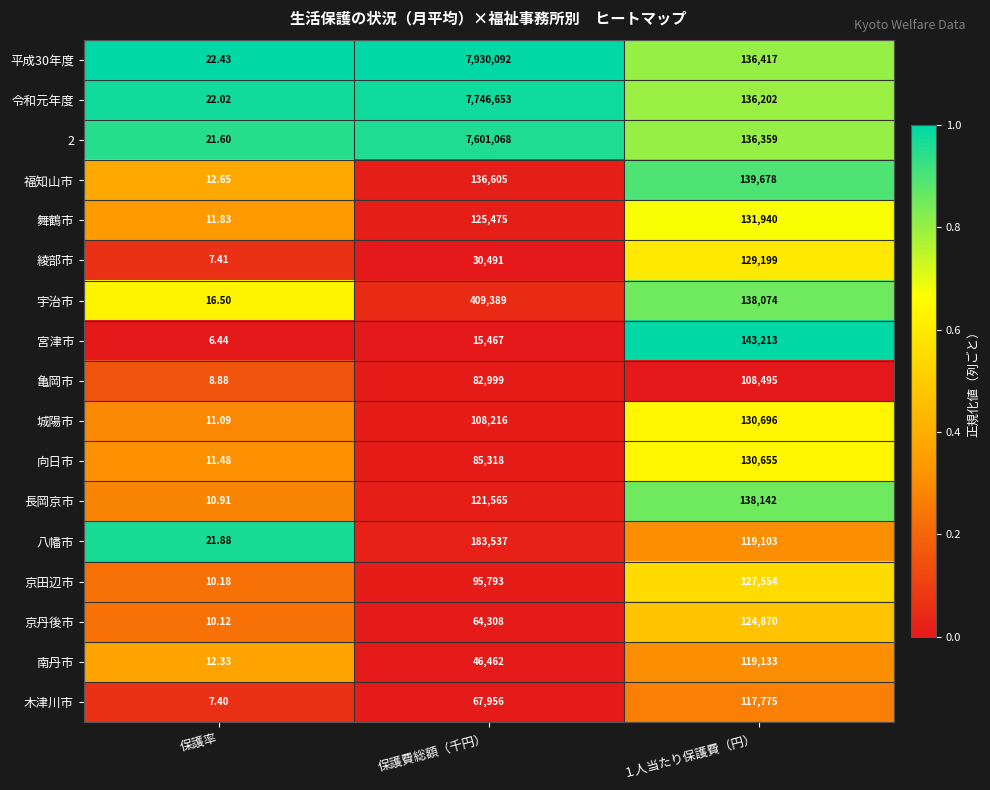

Between 保護率 and １人当たり保護費（円）, which series saw the biggest shift?

宮津市